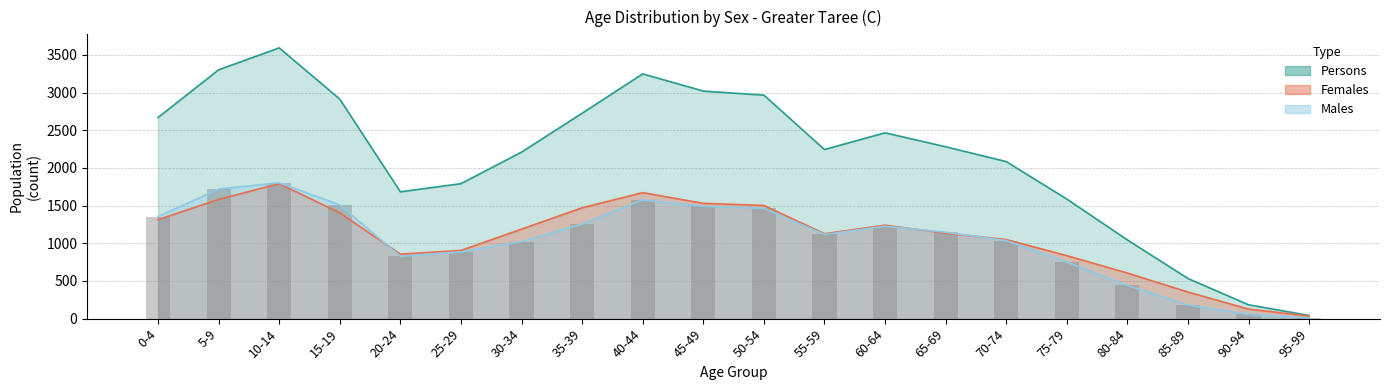

What is the average value of the Persons series?

2129